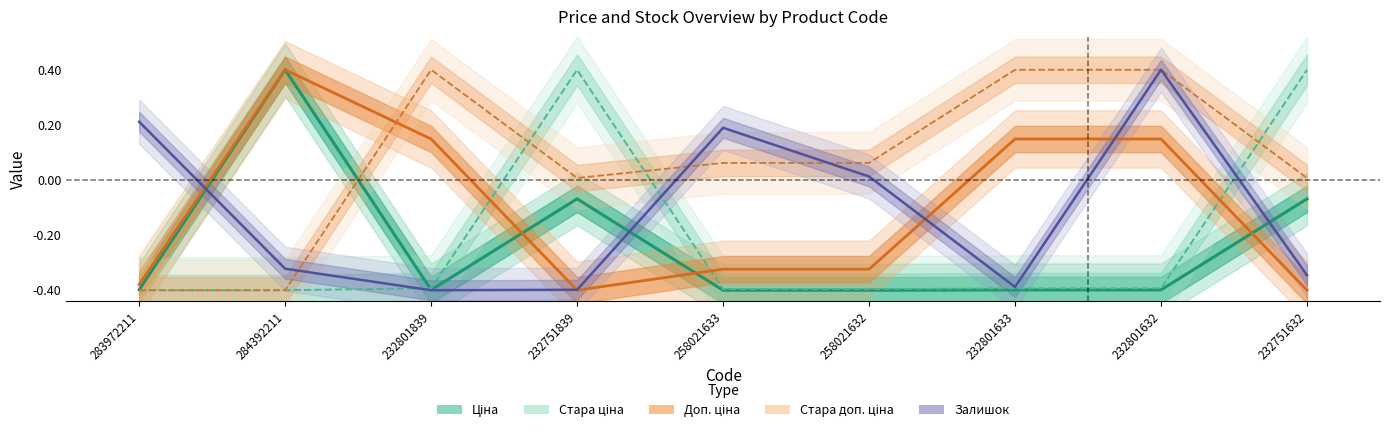

Which has a higher value, 258021632 or 232801632?

232801632